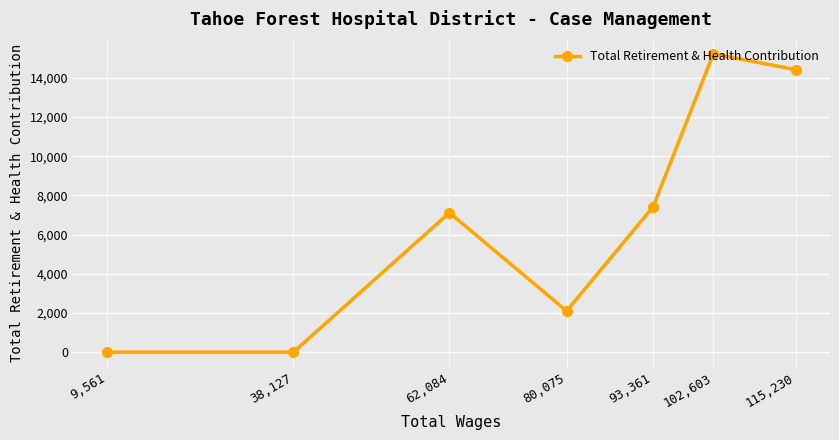

List the labels in order of value, largest first.

102,603, 115,230, 93,361, 62,084, 80,075, 38,127, 9,561